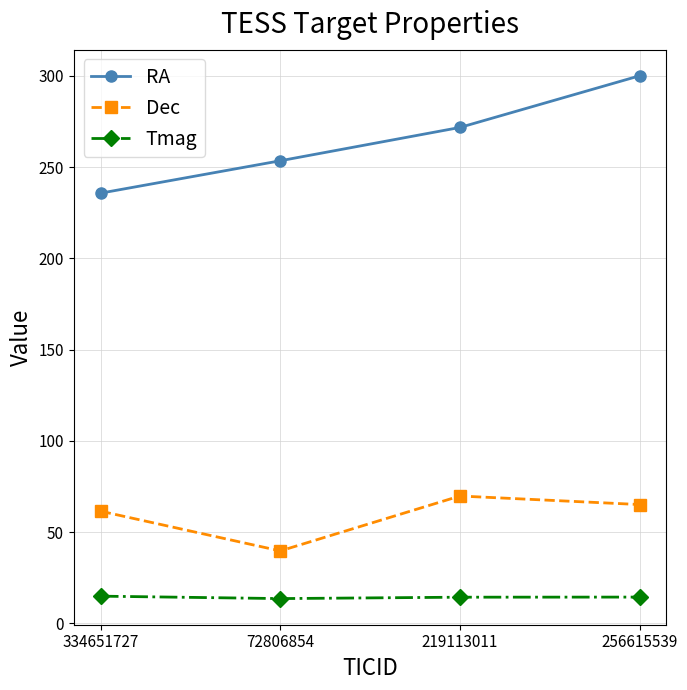

How many values in the Dec series are below 65?

2